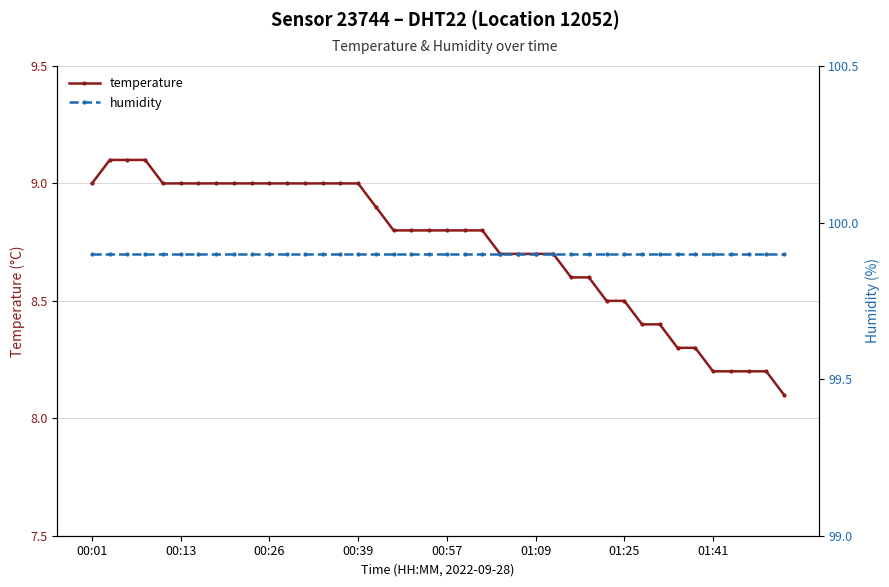

What are all the series names shown in the legend?

temperature, humidity